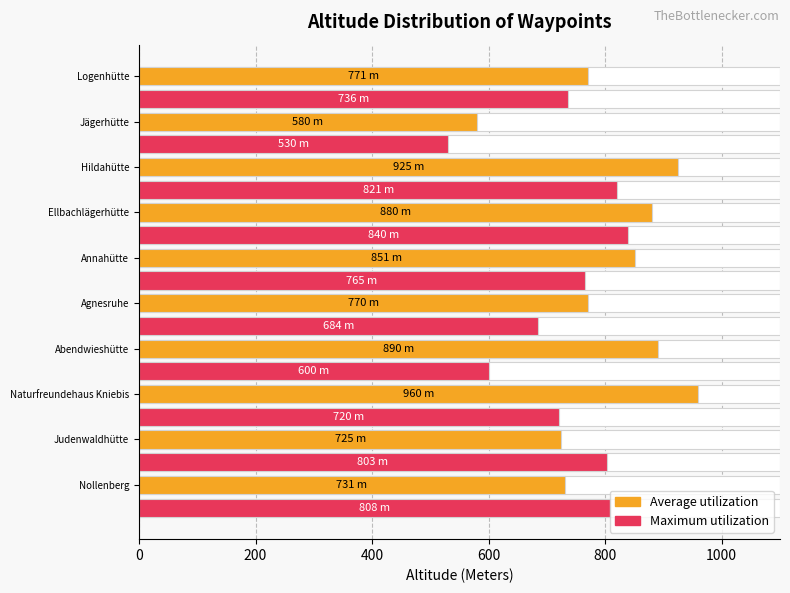

Which series has the largest range (max minus min)?

Average utilization